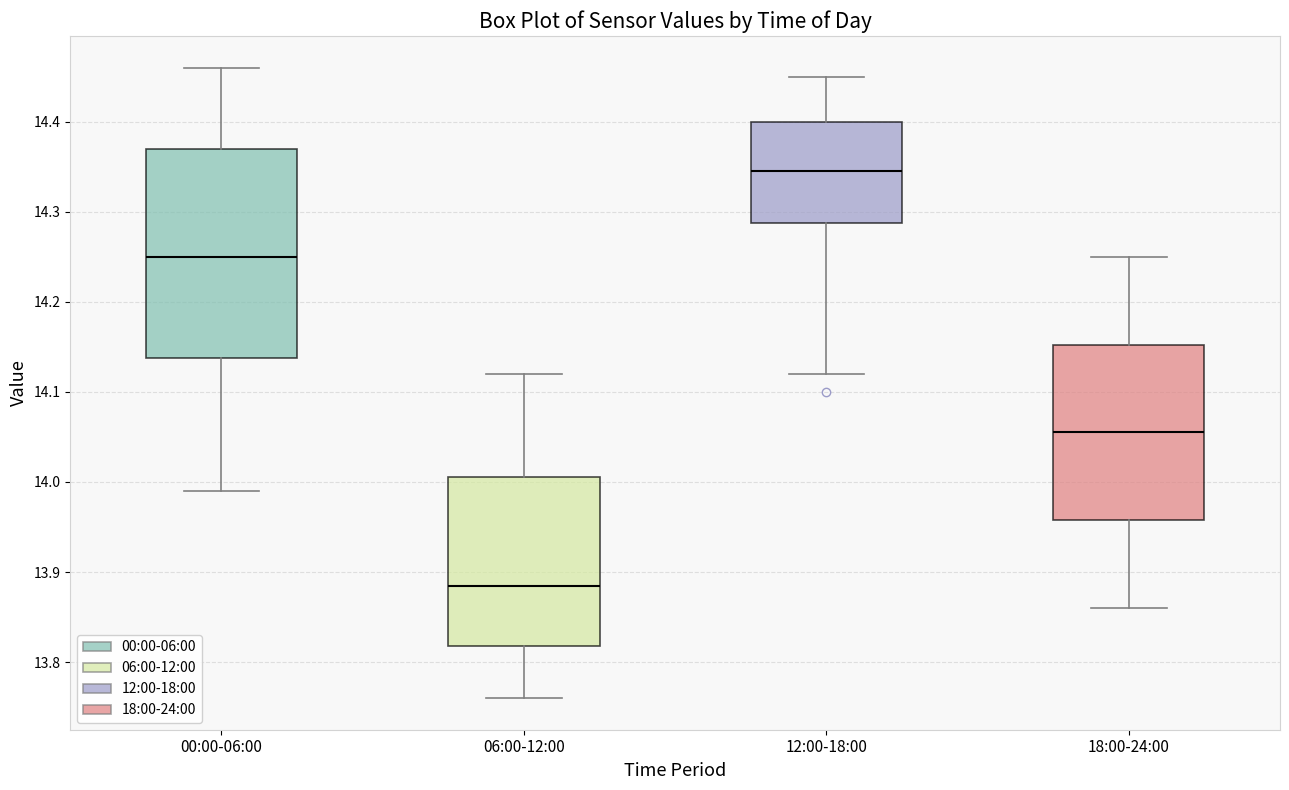

Reading left to right, transcribe this box plot: for each box, give where its median line is, the range the box spans, and where its two whiskers end, as read against the y-axis. The values are not printed on the chart, so give them approximately, as read against the axis.

00:00-06:00: median 14.25, box 14.14 to 14.37, whiskers 13.99 to 14.46
06:00-12:00: median 13.89, box 13.82 to 14.01, whiskers 13.76 to 14.12
12:00-18:00: median 14.35, box 14.29 to 14.40, whiskers 14.12 to 14.45
18:00-24:00: median 14.06, box 13.96 to 14.15, whiskers 13.86 to 14.25